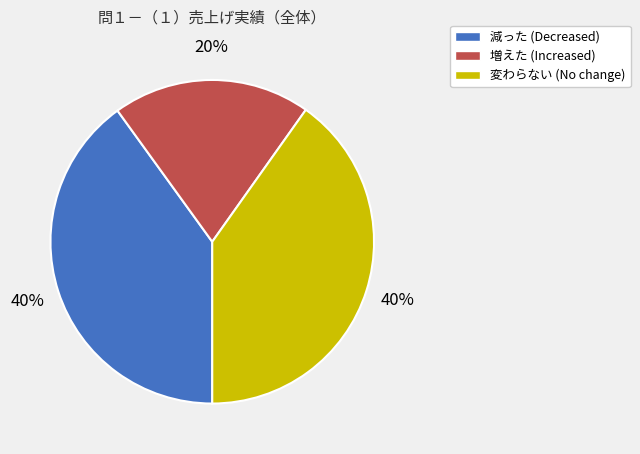

To the nearest percent, what percentage of the pie is 変わらない?

40%